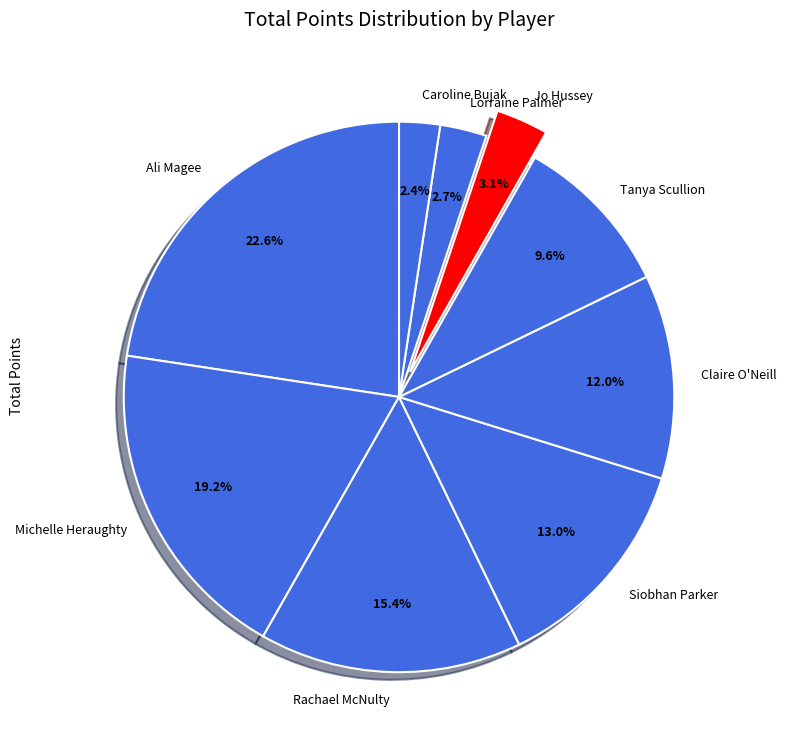

To the nearest percent, what portion does Ali Magee represent?

23%